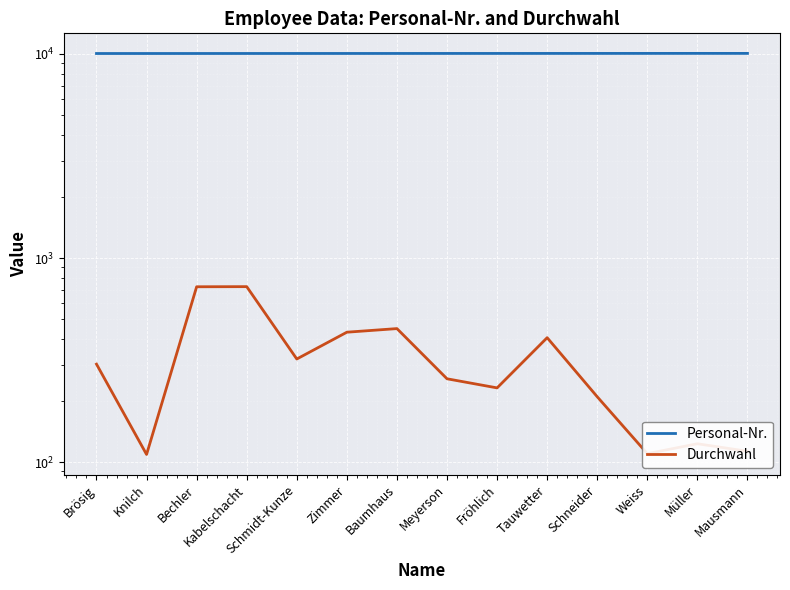

True or false: Durchwahl and Personal-Nr. intersect in this chart.

False